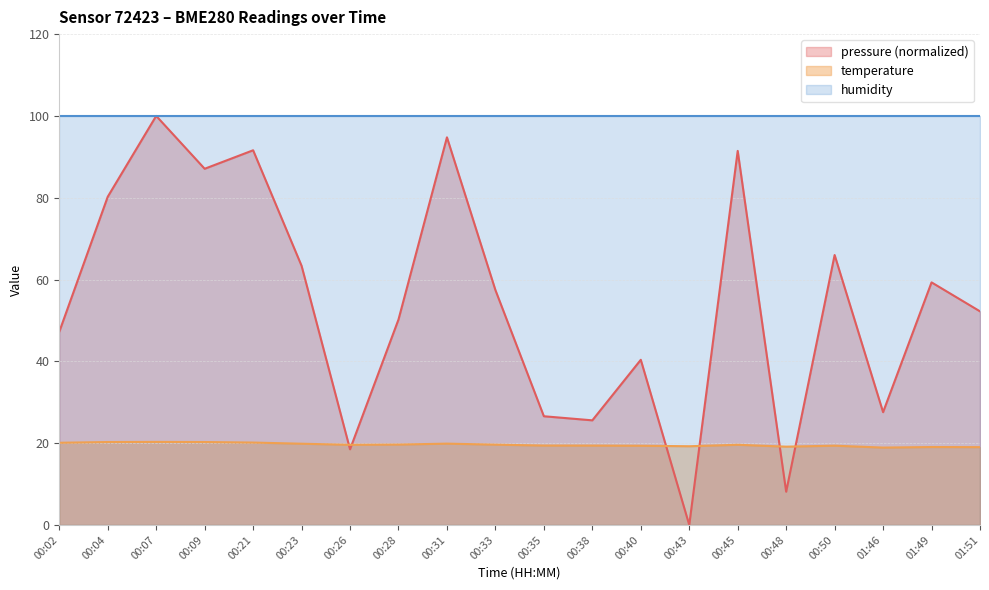

Which category has the highest value in the pressure series?

00:07